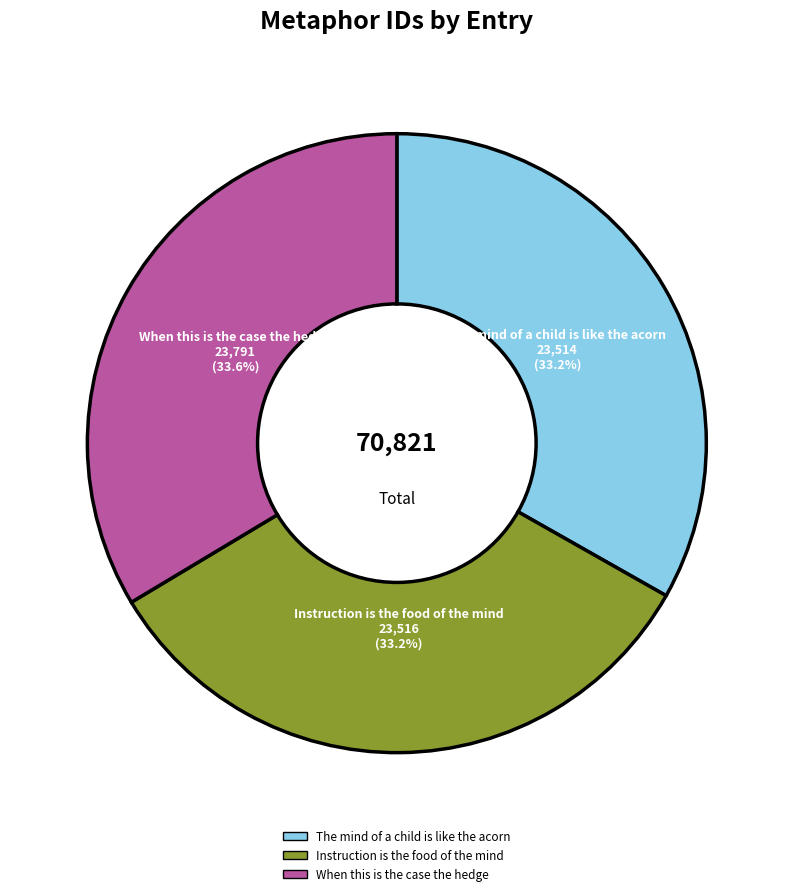

Does any single category account for the majority?

No